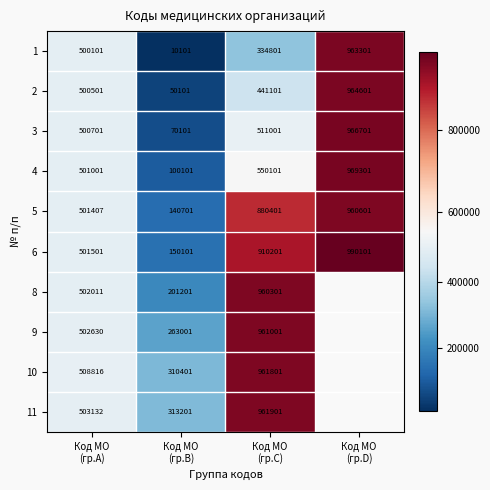

What is the maximum value for 4?

969301